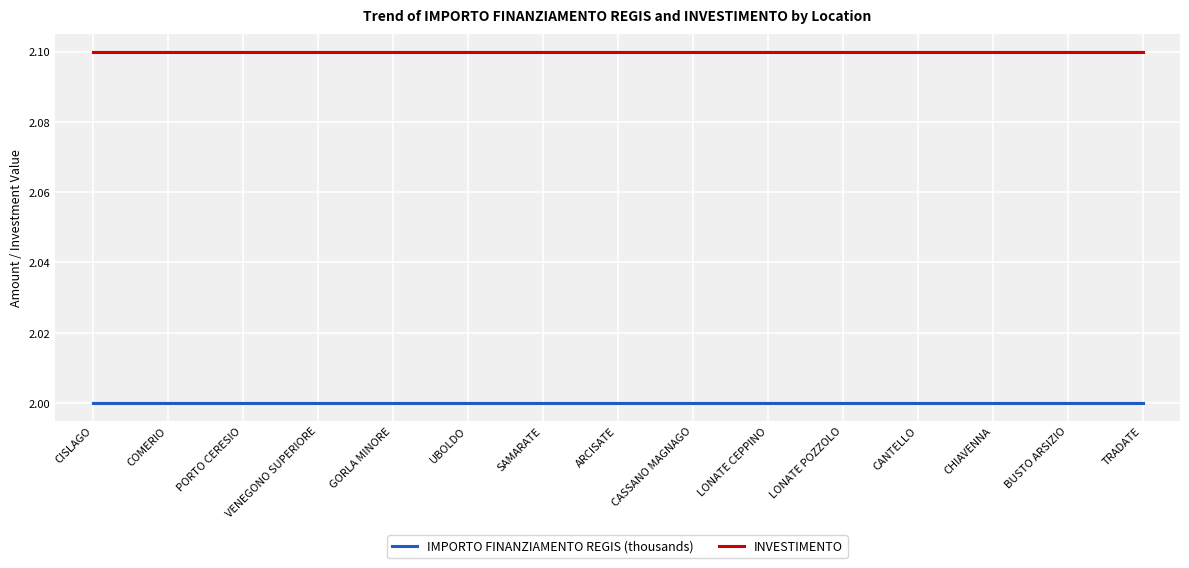

Reading left to right, list all the values displayed in this chart.

IMPORTO FINANZIAMENTO REGIS (thousands): 2.0	2.0	2.0	2.0	2.0	2.0	2.0	2.0	2.0	2.0	2.0	2.0	2.0	2.0	2.0
INVESTIMENTO: 2.1	2.1	2.1	2.1	2.1	2.1	2.1	2.1	2.1	2.1	2.1	2.1	2.1	2.1	2.1